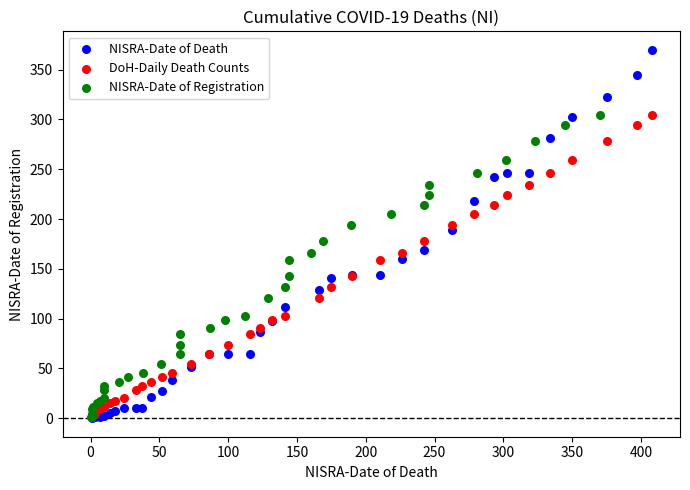

Which series has the largest Y range (max minus min)?

NISRA-Date of Death